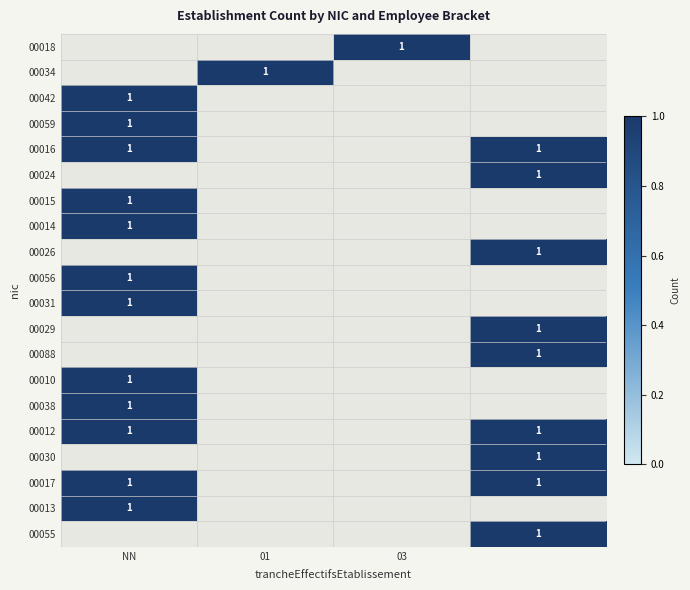

True or false: 00018 has a value of 1 at 03.

True